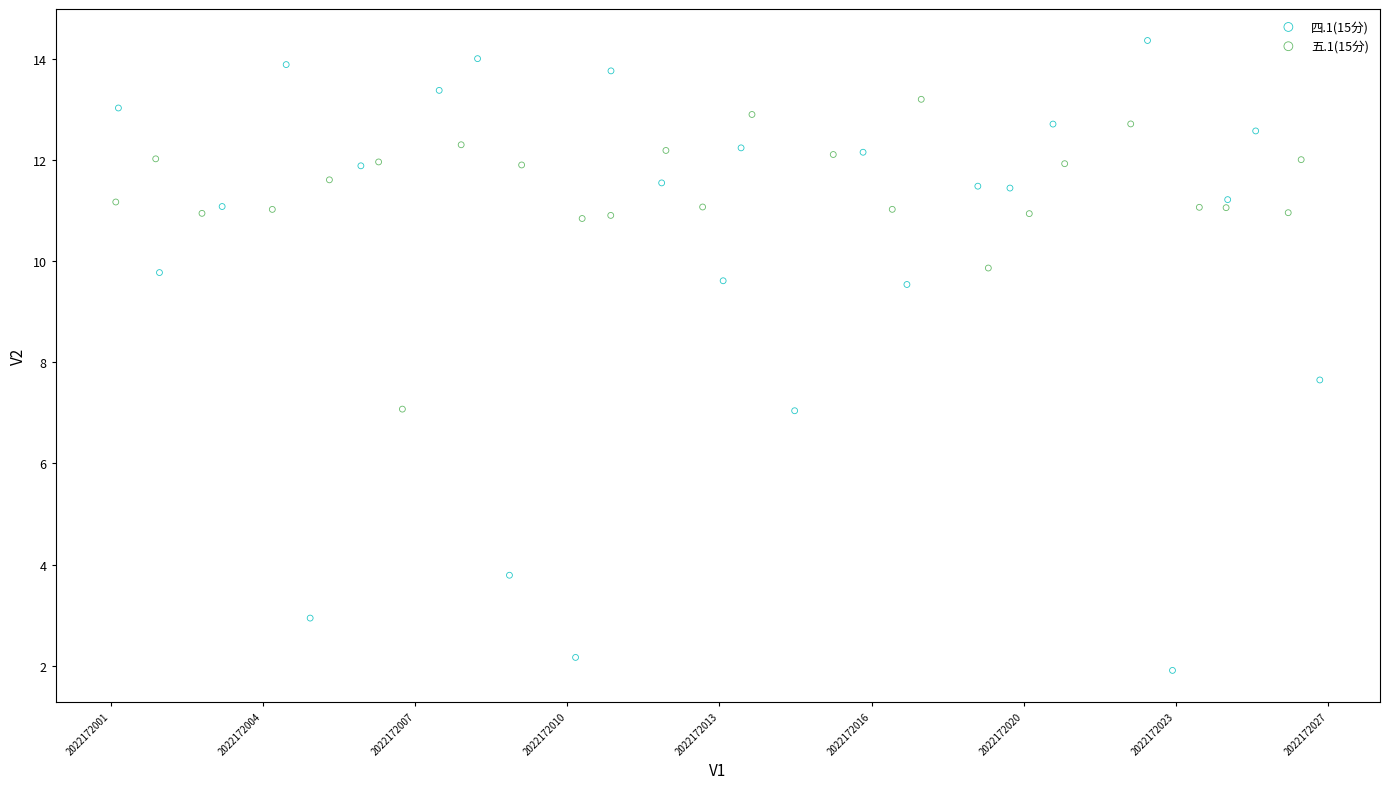

Which series reaches the maximum Y coordinate?

四.1(15分)